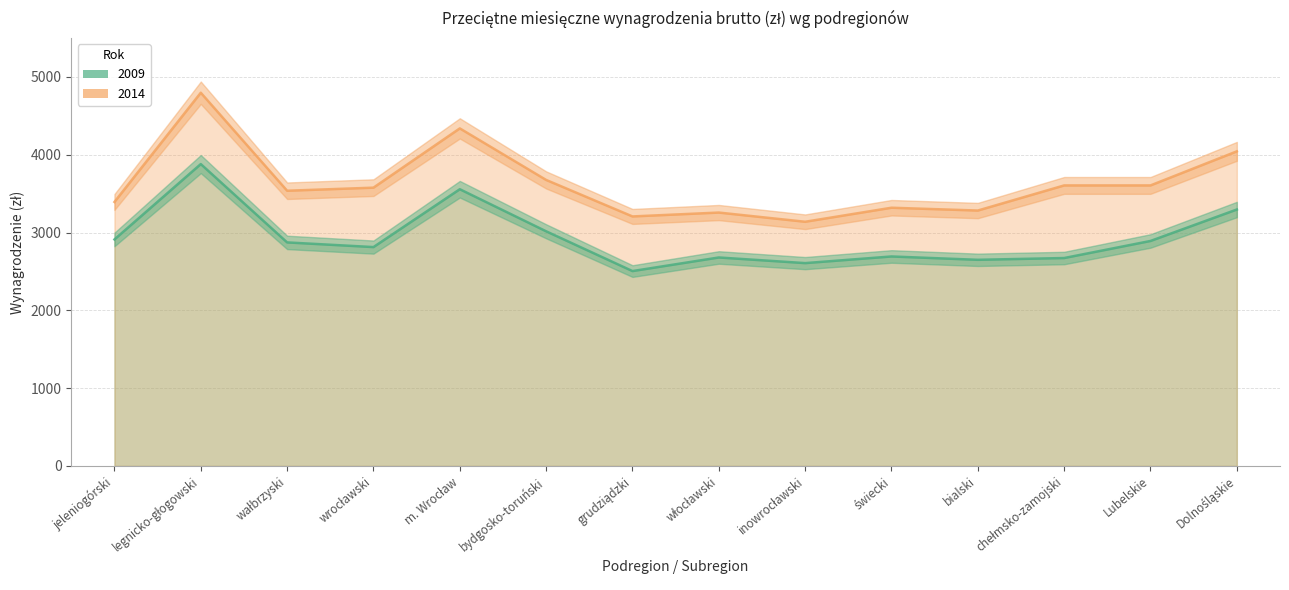

What is the sum of all wynagrodzenie_2014 values?

50769.9